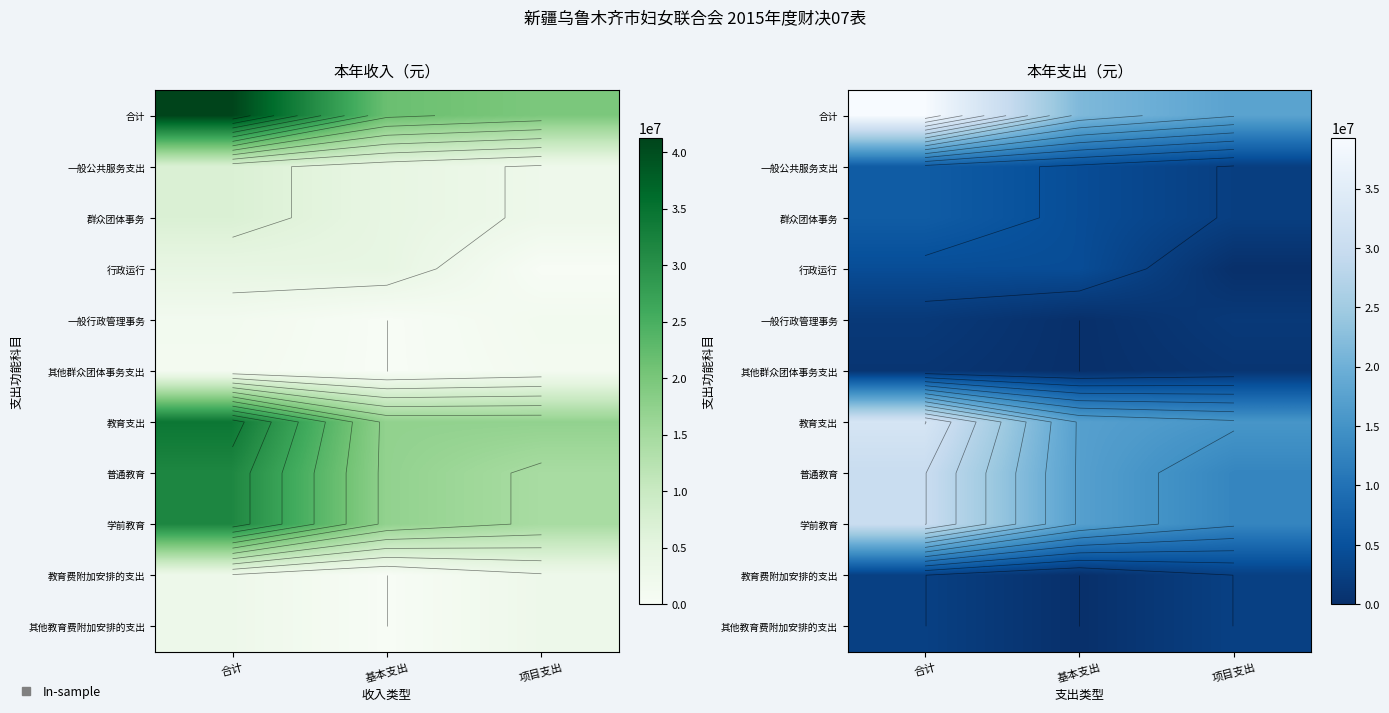

Where does the 群众团体事务 series first go above 4415061?

合计